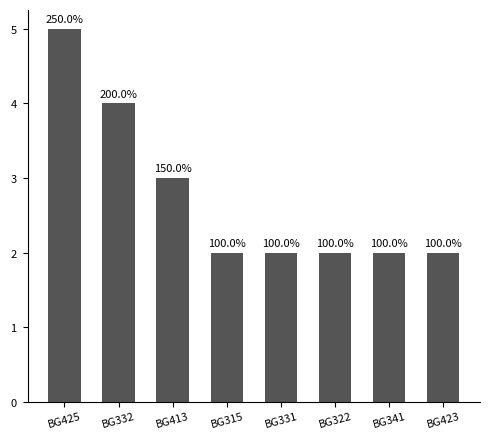

List the labels in order of value, largest first.

BG425, BG332, BG413, BG315, BG331, BG322, BG341, BG423